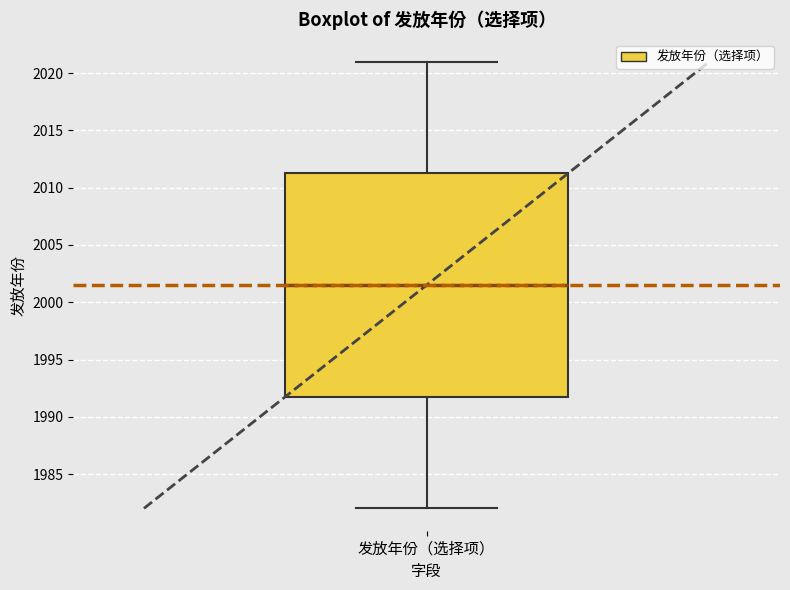

Transcribe this box plot: give where the median line is, the range the box spans, and where the two whiskers end, as read against the y-axis. The values are not printed on the chart, so give them approximately, as read against the axis.

median 2001.5, box 1992.0 to 2011.5, whiskers 1982.0 to 2021.0